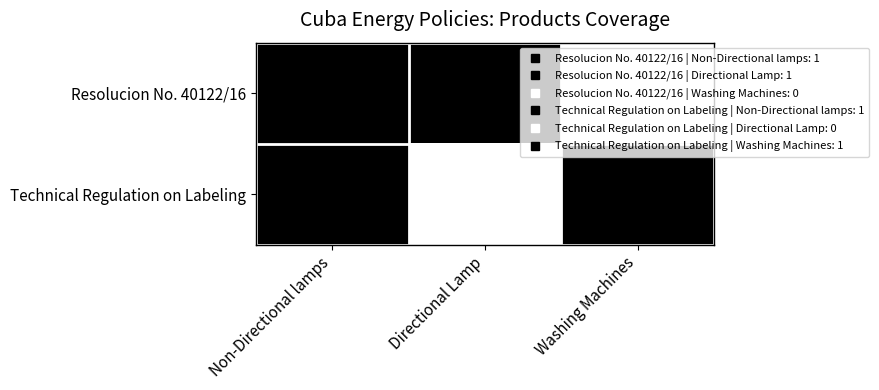

Which series changed the most between Non-Directional lamps and Directional Lamp?

Technical Regulation on Labeling